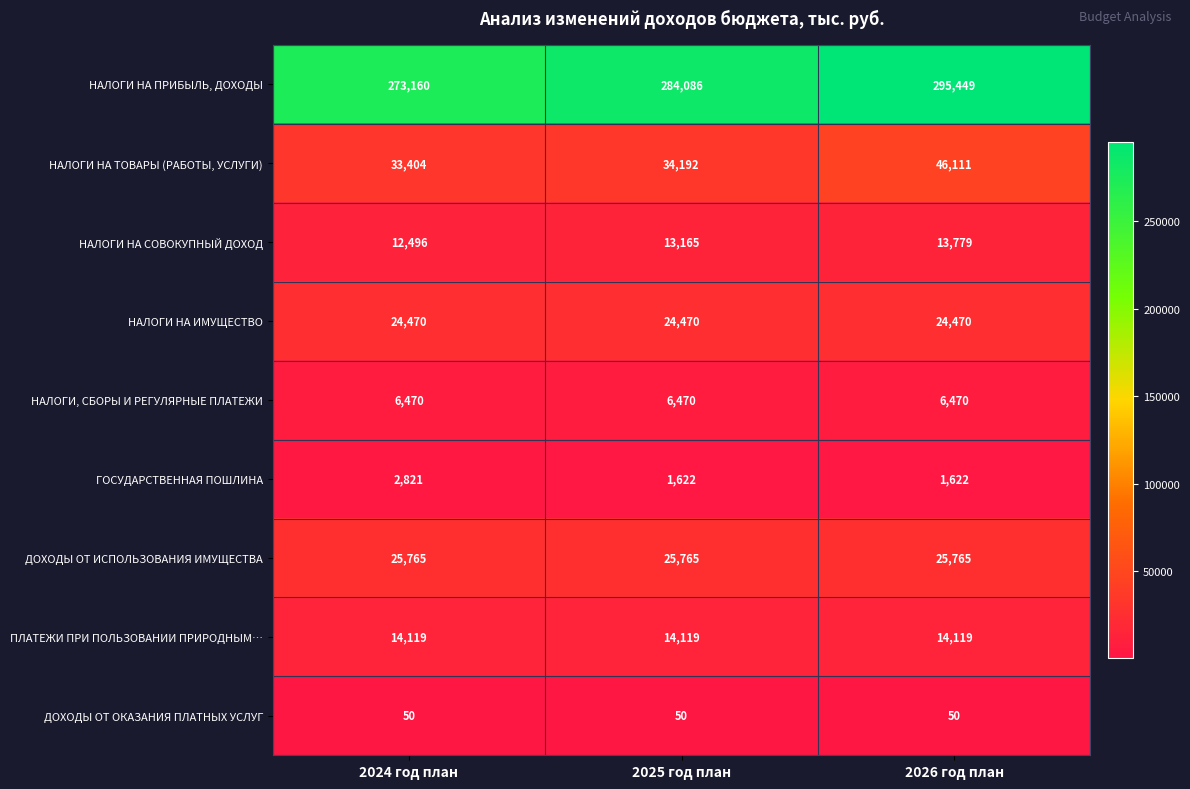

Is it true that ДОХОДЫ ОТ ИСПОЛЬЗОВАНИЯ ИМУЩЕСТВА equals 10239 at 2026 год план?

False